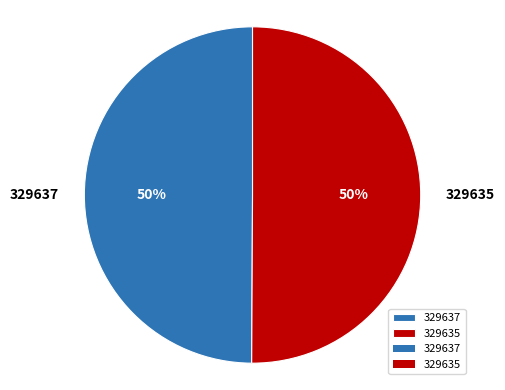

To the nearest percent, what percentage of the pie is 329635?

50%